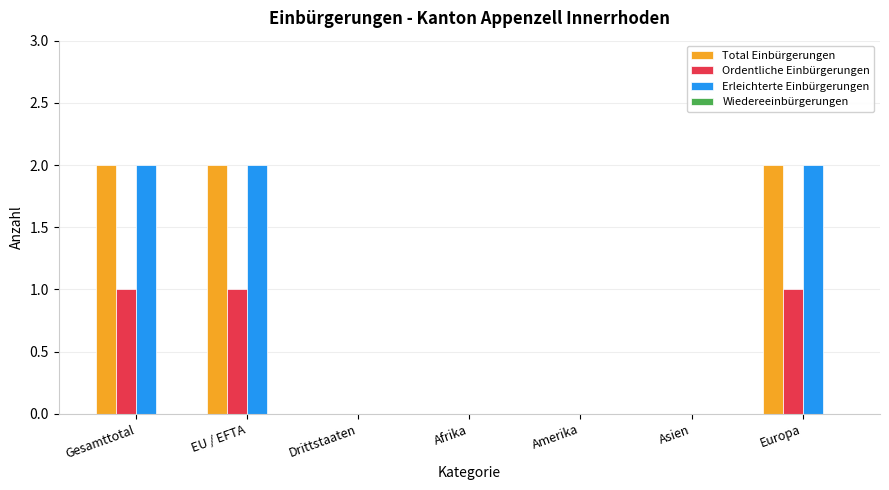

Are the bars grouped side by side (vs. stacked)?

Yes